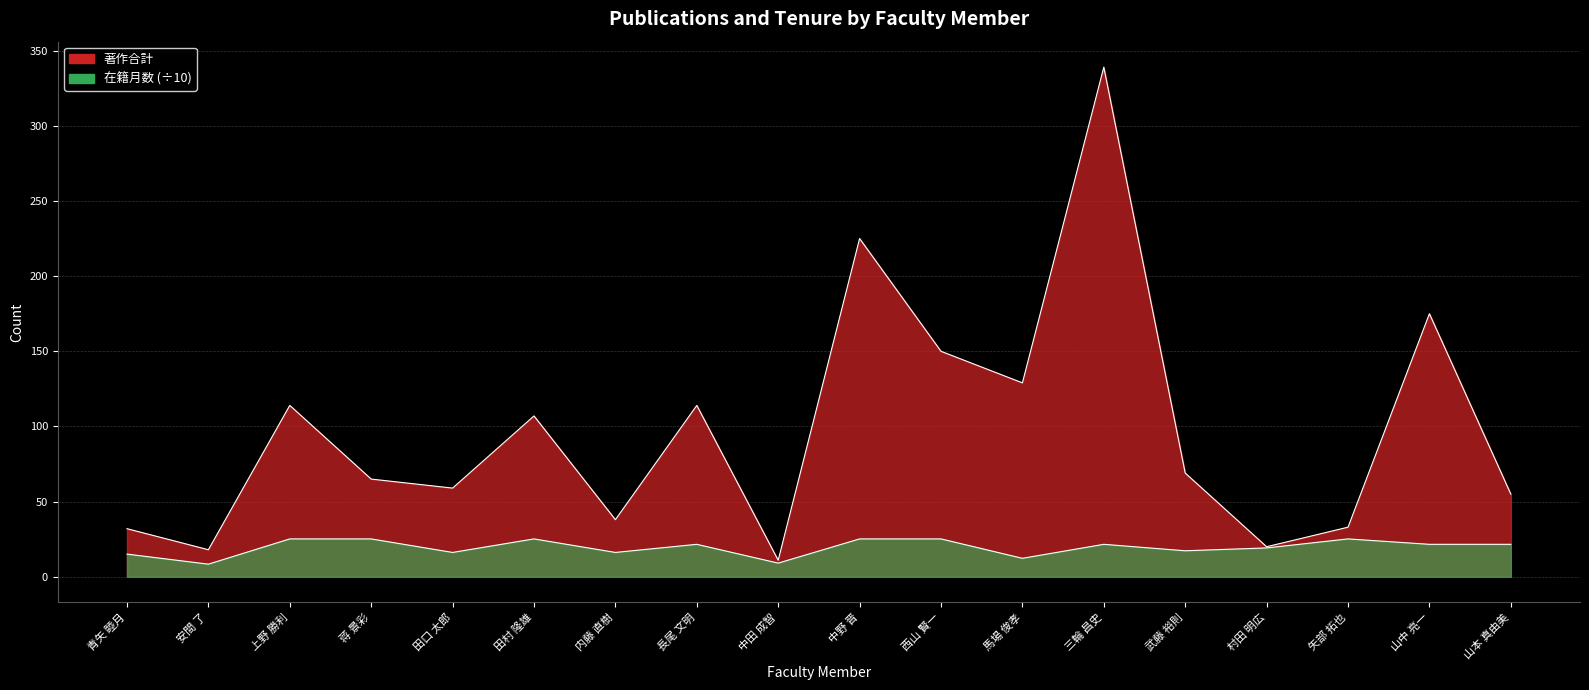

Between 馬場 俊孝 and 安間 了, which is larger?

馬場 俊孝